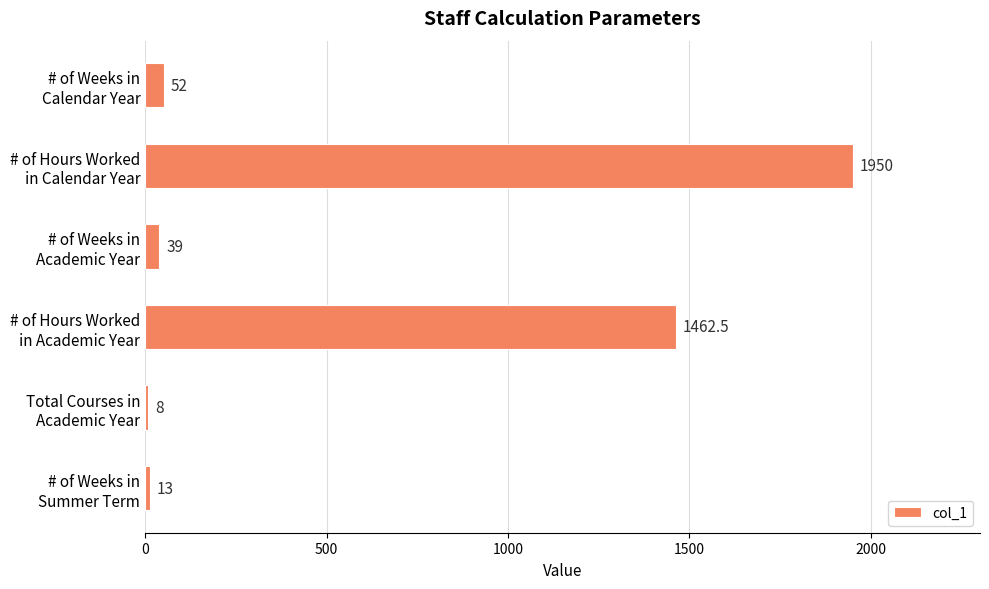

What is the difference between the maximum and minimum values?

1942.0